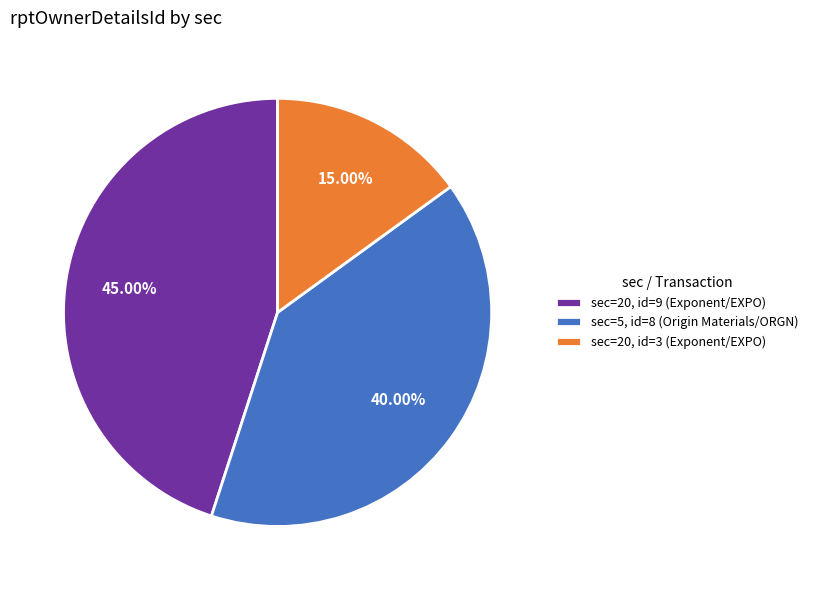

Count the number of slices in the pie.

3